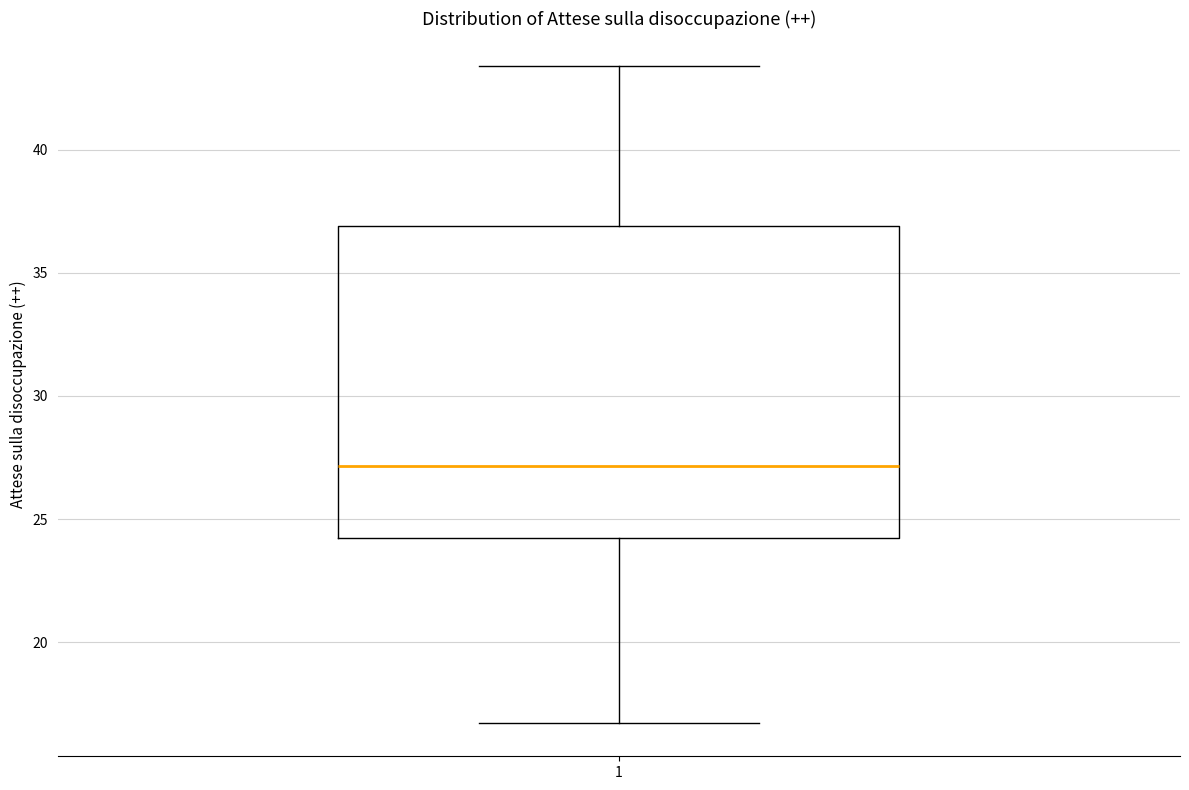

Read this box plot against the y-axis: the position of the median line, the range covered by the box, and the ends of both whiskers. The values are not printed on the chart, so give them approximately, as read against the axis.

median 27.0, box 24.0 to 37.0, whiskers 16.5 to 43.5